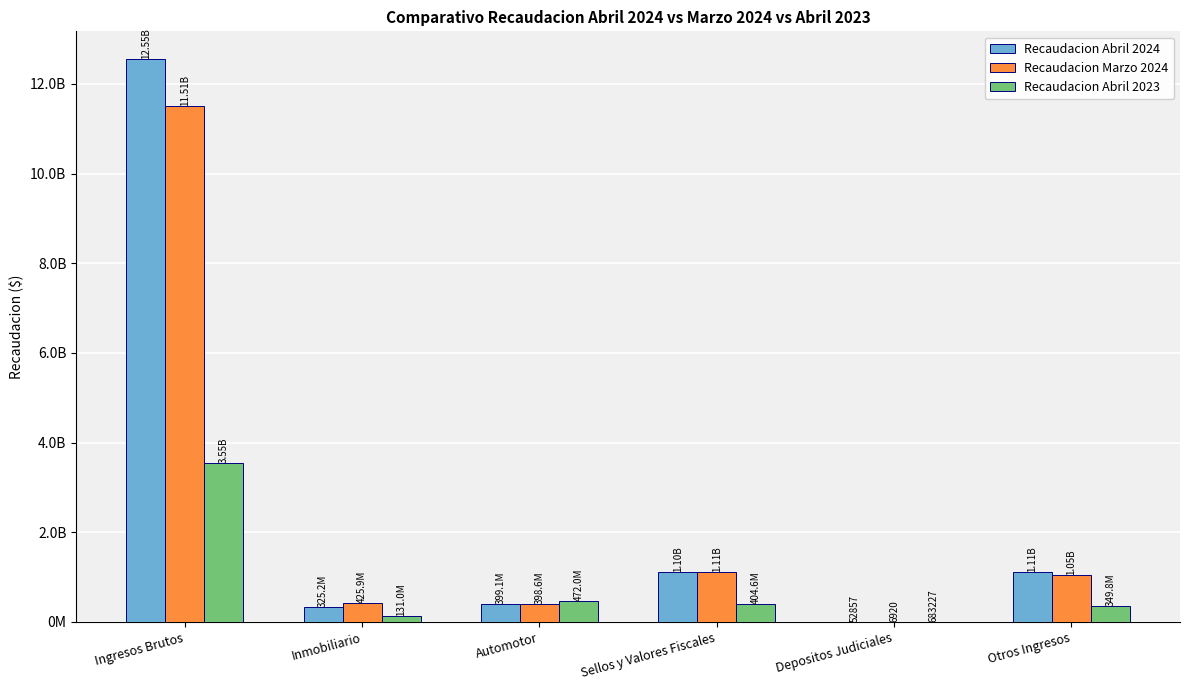

What are all the series names shown in the legend?

Recaudacion Abril 2024, Recaudacion Marzo 2024, Recaudacion Abril 2023